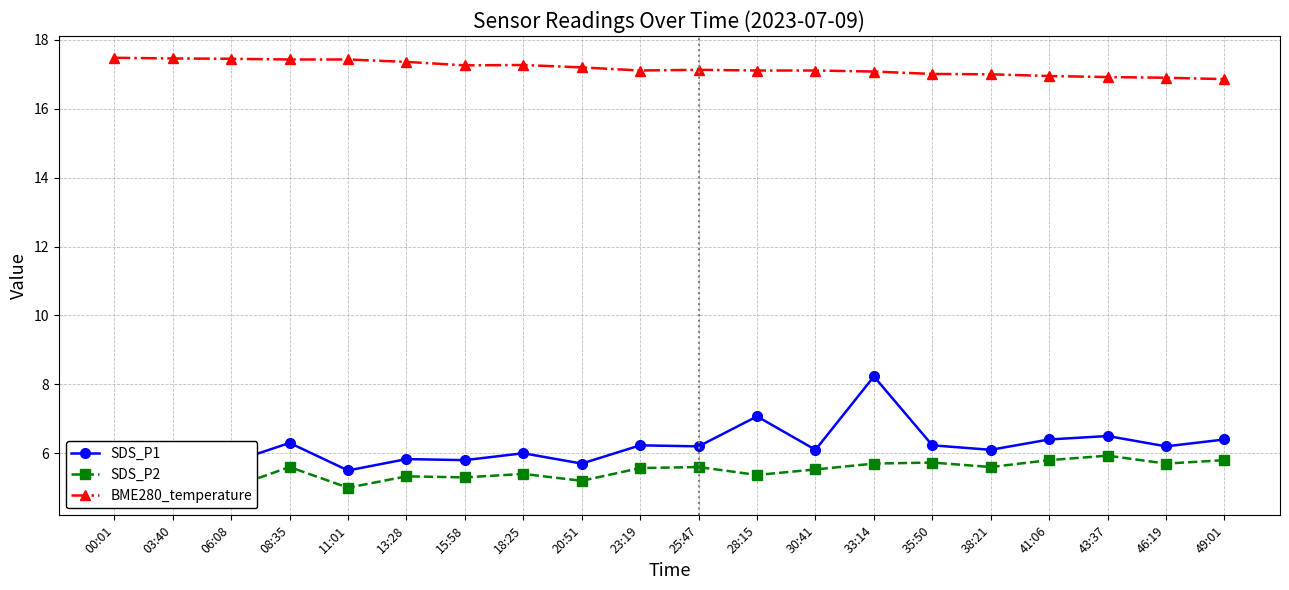

What position from the right is 06:08?

18